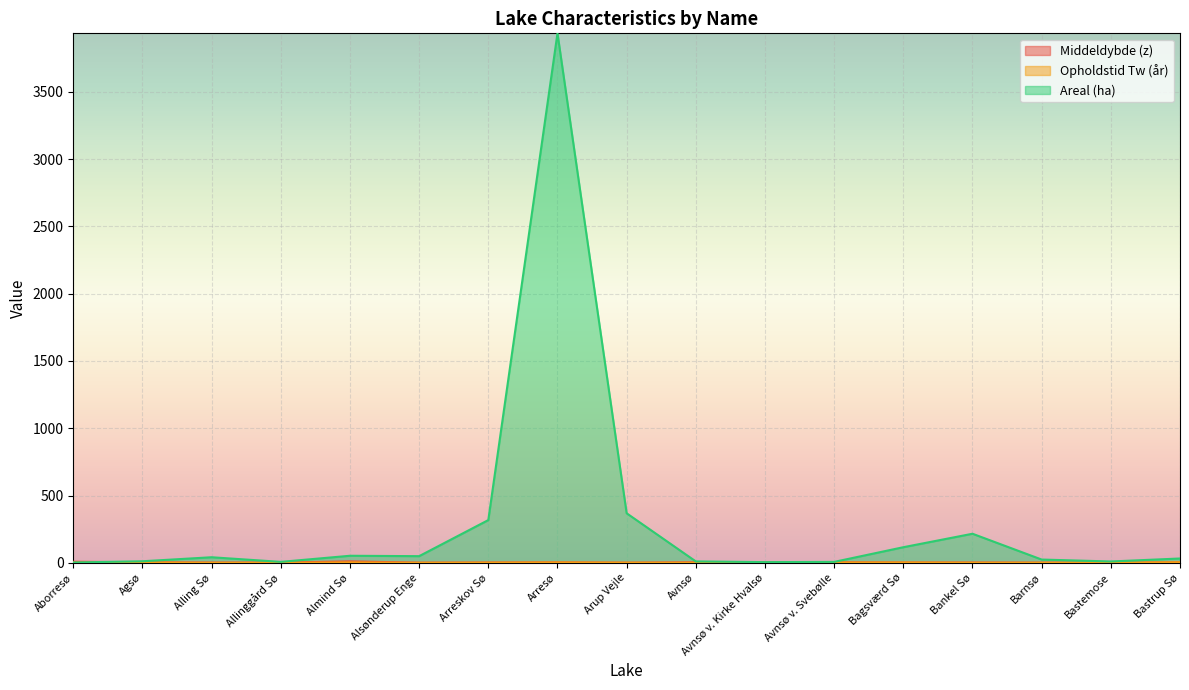

The value of Middeldybde (z) at Arreskov Sø is 2.9. True or false?

False